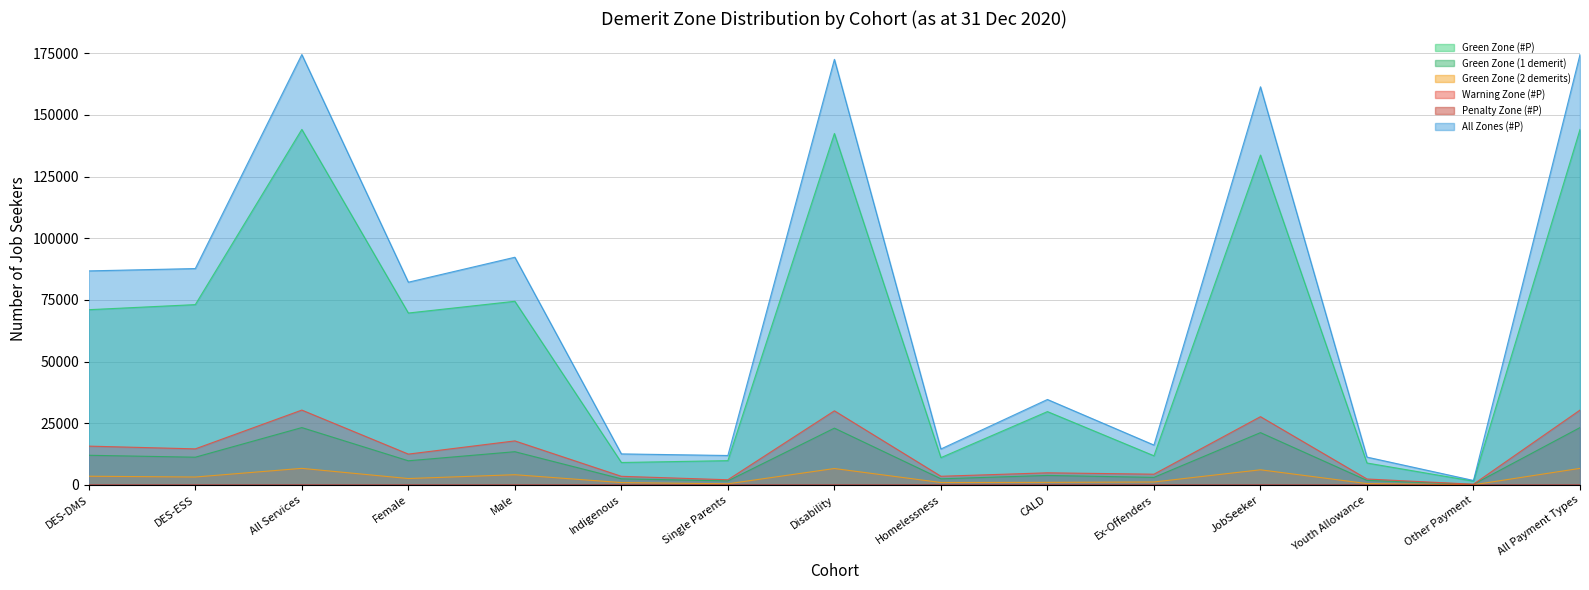

What is the maximum value for Penalty Zone (#P)?

11